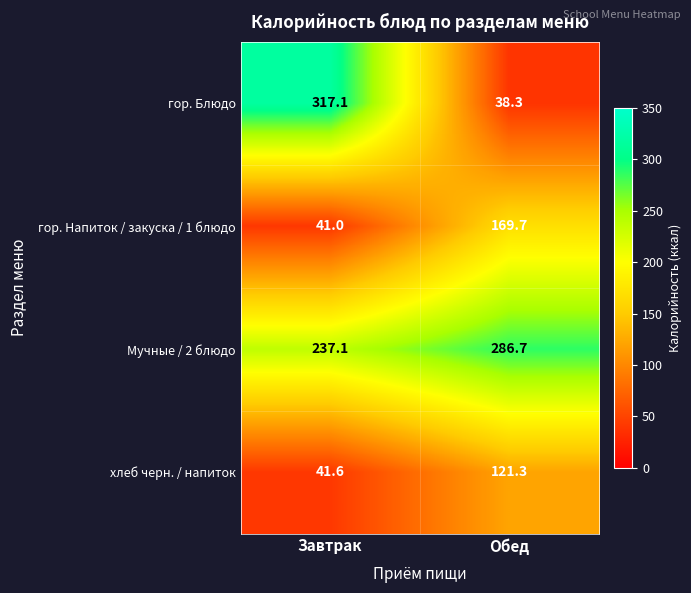

Is it true that хлеб черн. / напиток equals 121.3 at Обед?

True